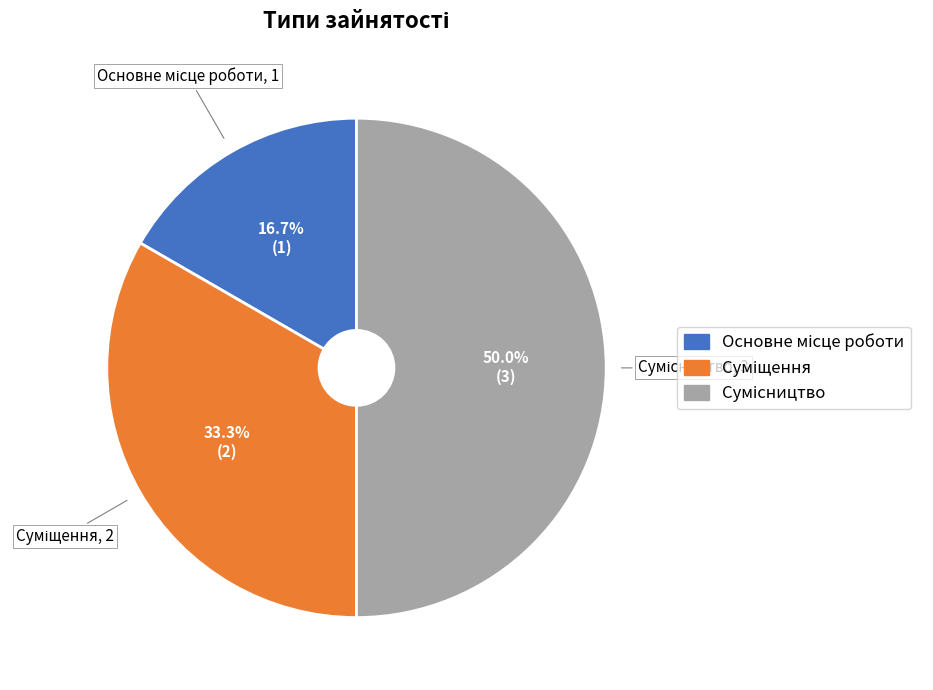

Do Суміщення and Основне місце роботи together represent more than half of the pie?

No